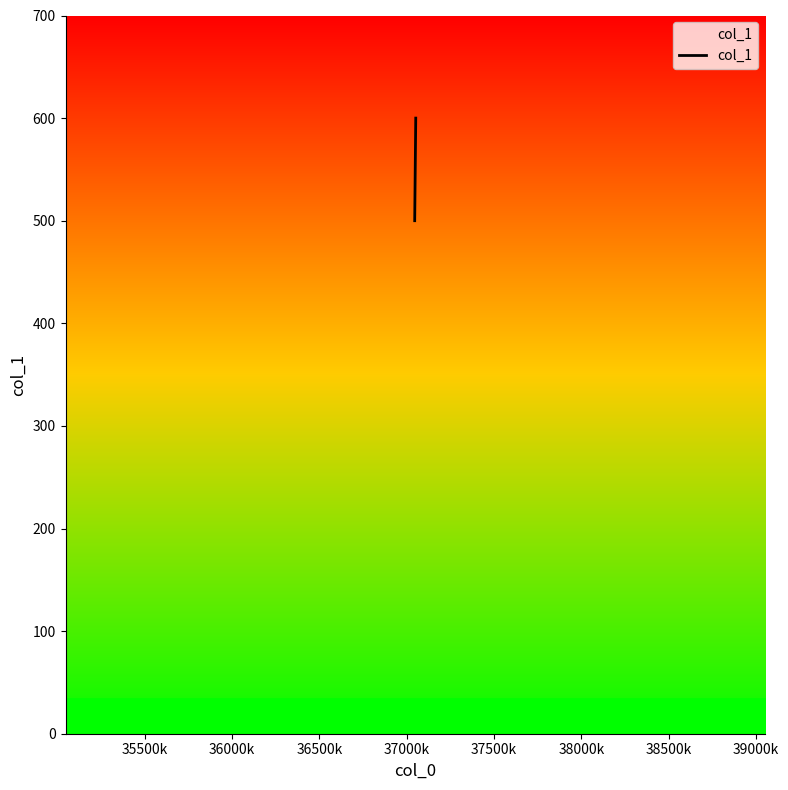

What is the minimum value shown in the chart?

500